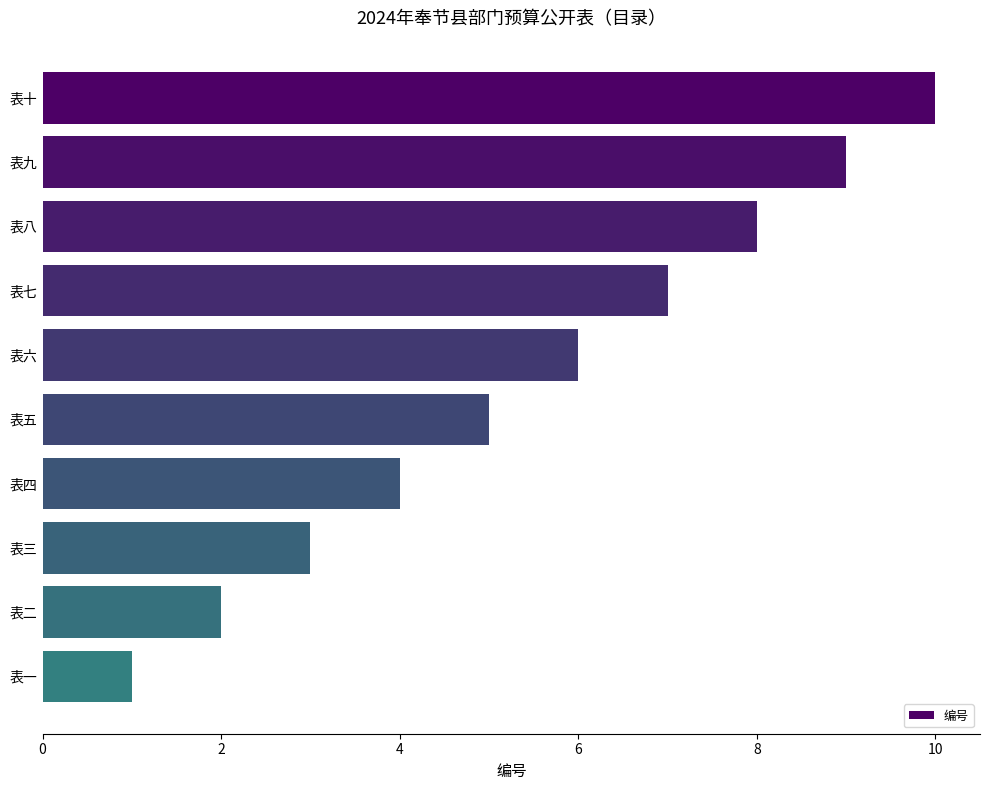

How many categories are shown in the chart?

10